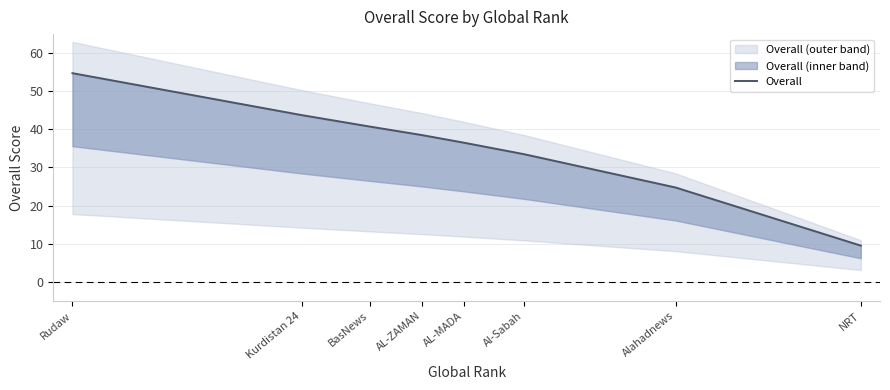

What is the sum of all values?

282.0